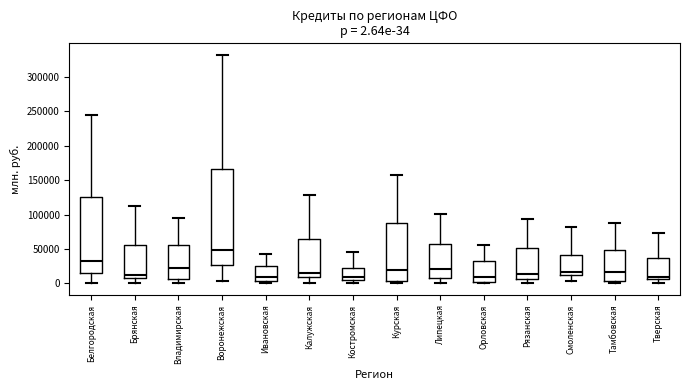

Which box is the tallest, from its lower edge to its upper edge?

Воронежская